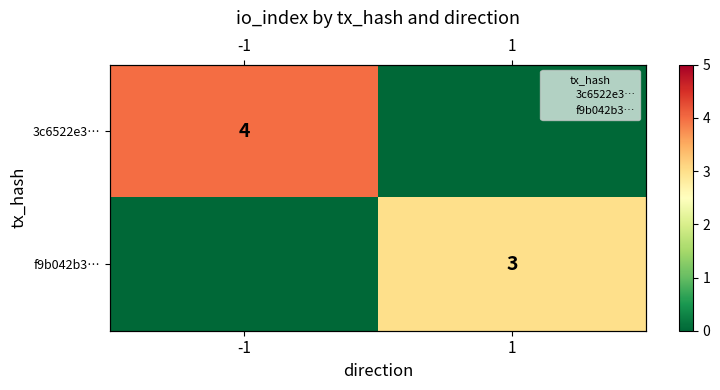

Count the number of data series in this chart.

2